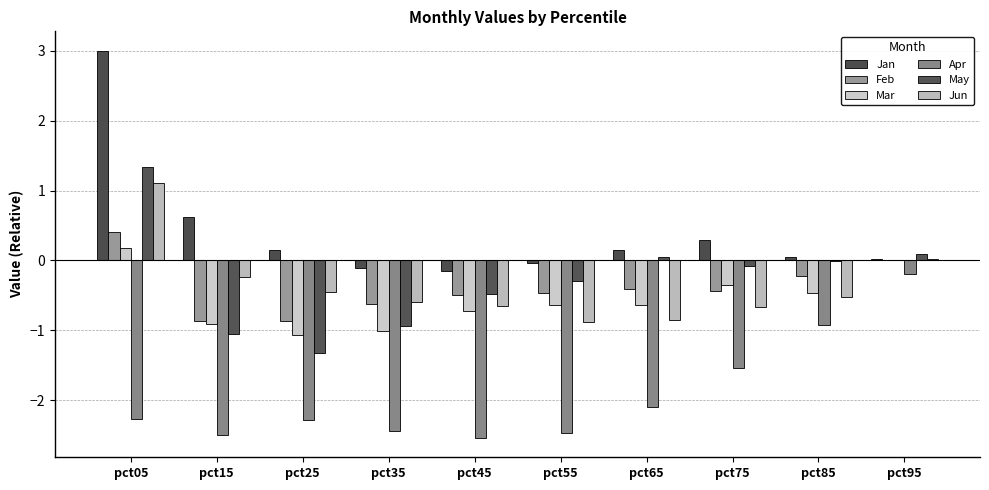

Which label corresponds to the smallest value in the chart?

pct45